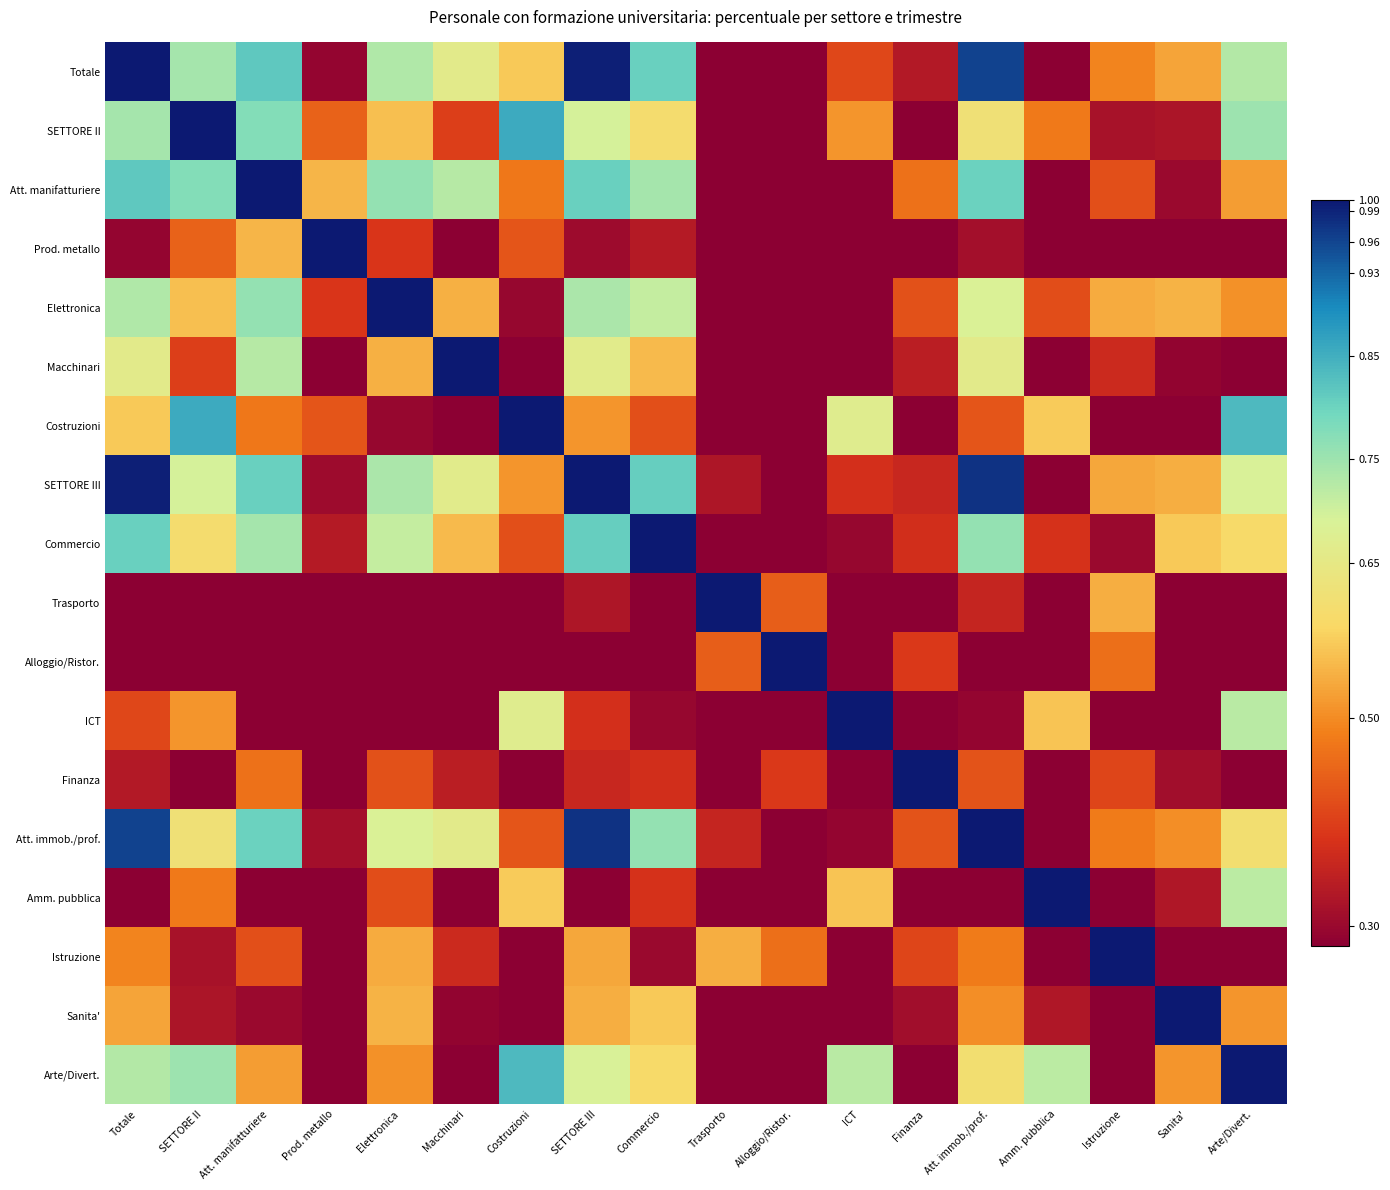

Reading left to right, transcribe all the data shown in this chart.

Totale: Totale=1.0	SETTORE II=0.7	Att. manifatturiere=0.8	Prod. metallo=0.3	Elettronica=0.7	Macchinari=0.7	Costruzioni=0.6	SETTORE III=1.0	Commercio=0.8	Trasporto=0.3	Alloggio/Ristor.=0.1	ICT=0.4	Finanza=0.3	Att. immob./prof.=1.0	Amm. pubblica=0.3	Istruzione=0.5	Sanita'=0.5	Arte/Divert.=0.7
SETTORE II: Totale=0.7	SETTORE II=1.0	Att. manifatturiere=0.8	Prod. metallo=0.4	Elettronica=0.6	Macchinari=0.4	Costruzioni=0.9	SETTORE III=0.7	Commercio=0.6	Trasporto=-0.2	Alloggio/Ristor.=-0.0	ICT=0.5	Finanza=0.1	Att. immob./prof.=0.6	Amm. pubblica=0.5	Istruzione=0.3	Sanita'=0.3	Arte/Divert.=0.8
Att. manifatturiere: Totale=0.8	SETTORE II=0.8	Att. manifatturiere=1.0	Prod. metallo=0.5	Elettronica=0.8	Macchinari=0.7	Costruzioni=0.5	SETTORE III=0.8	Commercio=0.7	Trasporto=0.1	Alloggio/Ristor.=0.2	ICT=0.2	Finanza=0.5	Att. immob./prof.=0.8	Amm. pubblica=0.2	Istruzione=0.4	Sanita'=0.3	Arte/Divert.=0.5
Prod. metallo: Totale=0.3	SETTORE II=0.4	Att. manifatturiere=0.5	Prod. metallo=1.0	Elettronica=0.4	Macchinari=-0.0	Costruzioni=0.4	SETTORE III=0.3	Commercio=0.3	Trasporto=-0.0	Alloggio/Ristor.=0.2	ICT=0.2	Finanza=0.2	Att. immob./prof.=0.3	Amm. pubblica=0.0	Istruzione=0.1	Sanita'=0.1	Arte/Divert.=0.3
Elettronica: Totale=0.7	SETTORE II=0.6	Att. manifatturiere=0.8	Prod. metallo=0.4	Elettronica=1.0	Macchinari=0.5	Costruzioni=0.3	SETTORE III=0.7	Commercio=0.7	Trasporto=0.1	Alloggio/Ristor.=0.0	ICT=0.1	Finanza=0.4	Att. immob./prof.=0.7	Amm. pubblica=0.4	Istruzione=0.5	Sanita'=0.5	Arte/Divert.=0.5
Macchinari: Totale=0.7	SETTORE II=0.4	Att. manifatturiere=0.7	Prod. metallo=-0.0	Elettronica=0.5	Macchinari=1.0	Costruzioni=0.0	SETTORE III=0.7	Commercio=0.6	Trasporto=0.2	Alloggio/Ristor.=0.1	ICT=-0.0	Finanza=0.3	Att. immob./prof.=0.7	Amm. pubblica=-0.0	Istruzione=0.4	Sanita'=0.3	Arte/Divert.=0.2
Costruzioni: Totale=0.6	SETTORE II=0.9	Att. manifatturiere=0.5	Prod. metallo=0.4	Elettronica=0.3	Macchinari=0.0	Costruzioni=1.0	SETTORE III=0.5	Commercio=0.4	Trasporto=-0.3	Alloggio/Ristor.=-0.1	ICT=0.7	Finanza=-0.1	Att. immob./prof.=0.4	Amm. pubblica=0.6	Istruzione=0.1	Sanita'=0.3	Arte/Divert.=0.8
SETTORE III: Totale=1.0	SETTORE II=0.7	Att. manifatturiere=0.8	Prod. metallo=0.3	Elettronica=0.7	Macchinari=0.7	Costruzioni=0.5	SETTORE III=1.0	Commercio=0.8	Trasporto=0.3	Alloggio/Ristor.=0.1	ICT=0.4	Finanza=0.4	Att. immob./prof.=1.0	Amm. pubblica=0.2	Istruzione=0.5	Sanita'=0.5	Arte/Divert.=0.7
Commercio: Totale=0.8	SETTORE II=0.6	Att. manifatturiere=0.7	Prod. metallo=0.3	Elettronica=0.7	Macchinari=0.6	Costruzioni=0.4	SETTORE III=0.8	Commercio=1.0	Trasporto=0.0	Alloggio/Ristor.=0.1	ICT=0.3	Finanza=0.4	Att. immob./prof.=0.8	Amm. pubblica=0.4	Istruzione=0.3	Sanita'=0.6	Arte/Divert.=0.6
Trasporto: Totale=0.3	SETTORE II=-0.2	Att. manifatturiere=0.1	Prod. metallo=-0.0	Elettronica=0.1	Macchinari=0.2	Costruzioni=-0.3	SETTORE III=0.3	Commercio=0.0	Trasporto=1.0	Alloggio/Ristor.=0.4	ICT=-0.3	Finanza=0.2	Att. immob./prof.=0.4	Amm. pubblica=-0.5	Istruzione=0.5	Sanita'=-0.2	Arte/Divert.=-0.2
Alloggio/Ristor.: Totale=0.1	SETTORE II=-0.0	Att. manifatturiere=0.2	Prod. metallo=0.2	Elettronica=0.0	Macchinari=0.1	Costruzioni=-0.1	SETTORE III=0.1	Commercio=0.1	Trasporto=0.4	Alloggio/Ristor.=1.0	ICT=-0.6	Finanza=0.4	Att. immob./prof.=0.1	Amm. pubblica=-0.3	Istruzione=0.5	Sanita'=-0.2	Arte/Divert.=-0.3
ICT: Totale=0.4	SETTORE II=0.5	Att. manifatturiere=0.2	Prod. metallo=0.2	Elettronica=0.1	Macchinari=-0.0	Costruzioni=0.7	SETTORE III=0.4	Commercio=0.3	Trasporto=-0.3	Alloggio/Ristor.=-0.6	ICT=1.0	Finanza=-0.3	Att. immob./prof.=0.3	Amm. pubblica=0.6	Istruzione=-0.2	Sanita'=0.2	Arte/Divert.=0.7
Finanza: Totale=0.3	SETTORE II=0.1	Att. manifatturiere=0.5	Prod. metallo=0.2	Elettronica=0.4	Macchinari=0.3	Costruzioni=-0.1	SETTORE III=0.4	Commercio=0.4	Trasporto=0.2	Alloggio/Ristor.=0.4	ICT=-0.3	Finanza=1.0	Att. immob./prof.=0.4	Amm. pubblica=-0.1	Istruzione=0.4	Sanita'=0.3	Arte/Divert.=0.1
Att. immob./prof.: Totale=1.0	SETTORE II=0.6	Att. manifatturiere=0.8	Prod. metallo=0.3	Elettronica=0.7	Macchinari=0.7	Costruzioni=0.4	SETTORE III=1.0	Commercio=0.8	Trasporto=0.4	Alloggio/Ristor.=0.1	ICT=0.3	Finanza=0.4	Att. immob./prof.=1.0	Amm. pubblica=0.1	Istruzione=0.5	Sanita'=0.5	Arte/Divert.=0.6
Amm. pubblica: Totale=0.3	SETTORE II=0.5	Att. manifatturiere=0.2	Prod. metallo=0.0	Elettronica=0.4	Macchinari=-0.0	Costruzioni=0.6	SETTORE III=0.2	Commercio=0.4	Trasporto=-0.5	Alloggio/Ristor.=-0.3	ICT=0.6	Finanza=-0.1	Att. immob./prof.=0.1	Amm. pubblica=1.0	Istruzione=-0.1	Sanita'=0.3	Arte/Divert.=0.7
Istruzione: Totale=0.5	SETTORE II=0.3	Att. manifatturiere=0.4	Prod. metallo=0.1	Elettronica=0.5	Macchinari=0.4	Costruzioni=0.1	SETTORE III=0.5	Commercio=0.3	Trasporto=0.5	Alloggio/Ristor.=0.5	ICT=-0.2	Finanza=0.4	Att. immob./prof.=0.5	Amm. pubblica=-0.1	Istruzione=1.0	Sanita'=0.3	Arte/Divert.=0.2
Sanita': Totale=0.5	SETTORE II=0.3	Att. manifatturiere=0.3	Prod. metallo=0.1	Elettronica=0.5	Macchinari=0.3	Costruzioni=0.3	SETTORE III=0.5	Commercio=0.6	Trasporto=-0.2	Alloggio/Ristor.=-0.2	ICT=0.2	Finanza=0.3	Att. immob./prof.=0.5	Amm. pubblica=0.3	Istruzione=0.3	Sanita'=1.0	Arte/Divert.=0.5
Arte/Divert.: Totale=0.7	SETTORE II=0.8	Att. manifatturiere=0.5	Prod. metallo=0.3	Elettronica=0.5	Macchinari=0.2	Costruzioni=0.8	SETTORE III=0.7	Commercio=0.6	Trasporto=-0.2	Alloggio/Ristor.=-0.3	ICT=0.7	Finanza=0.1	Att. immob./prof.=0.6	Amm. pubblica=0.7	Istruzione=0.2	Sanita'=0.5	Arte/Divert.=1.0